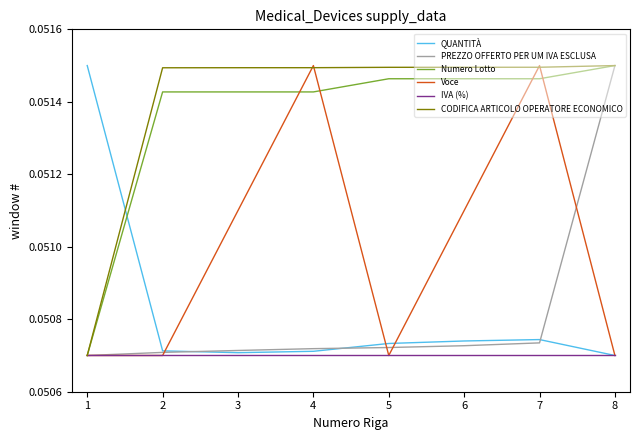

Which series ends up on top after the final intersection of Numero Lotto and QUANTITÀ?

Numero Lotto